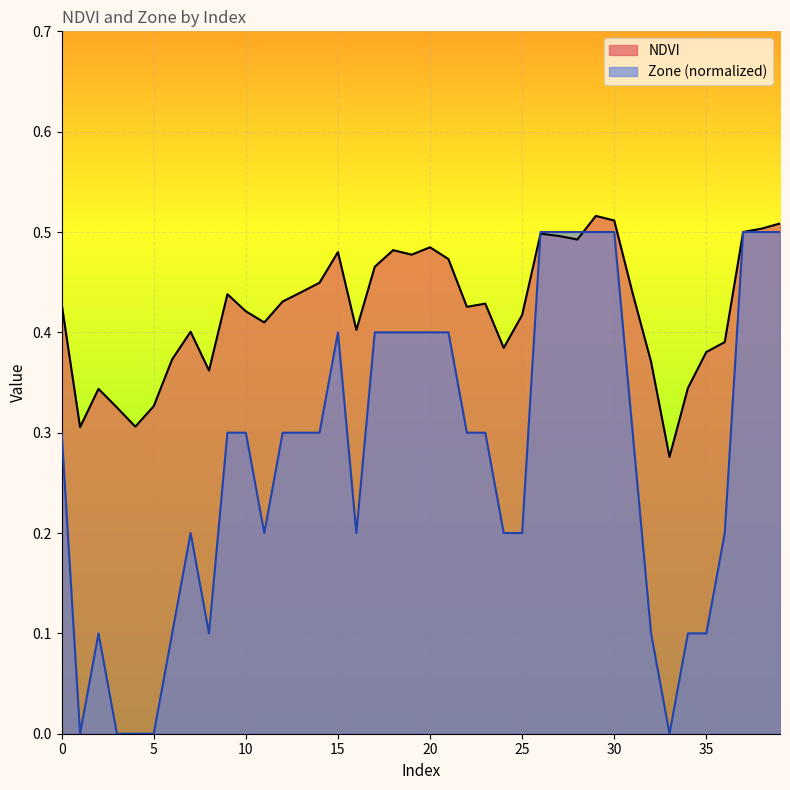

At how many categories does at least one series exceed 0?

40